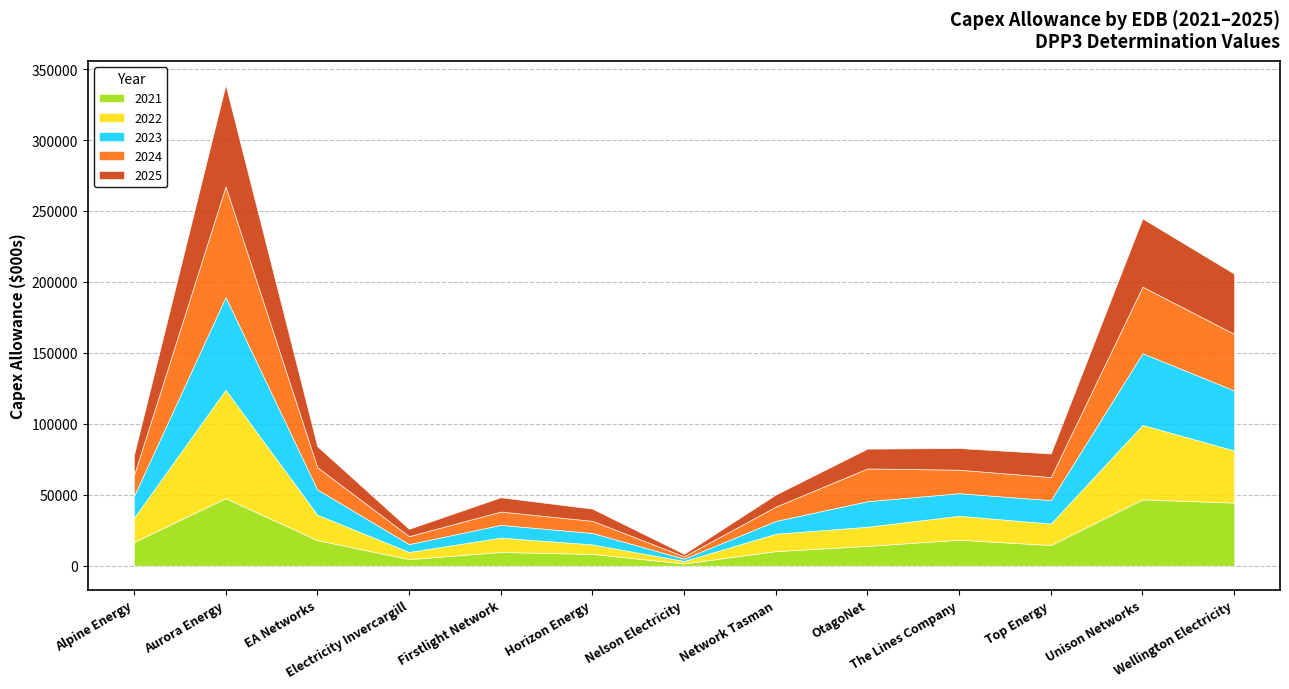

True or false: 2024 has more than 0 points higher than both neighbors.

True